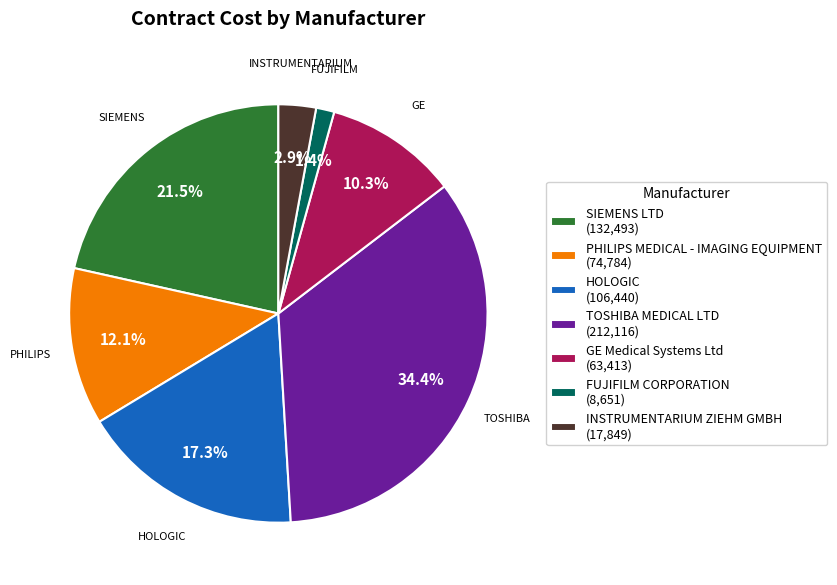

To the nearest percent, what portion does GE Medical Systems Ltd represent?

10%